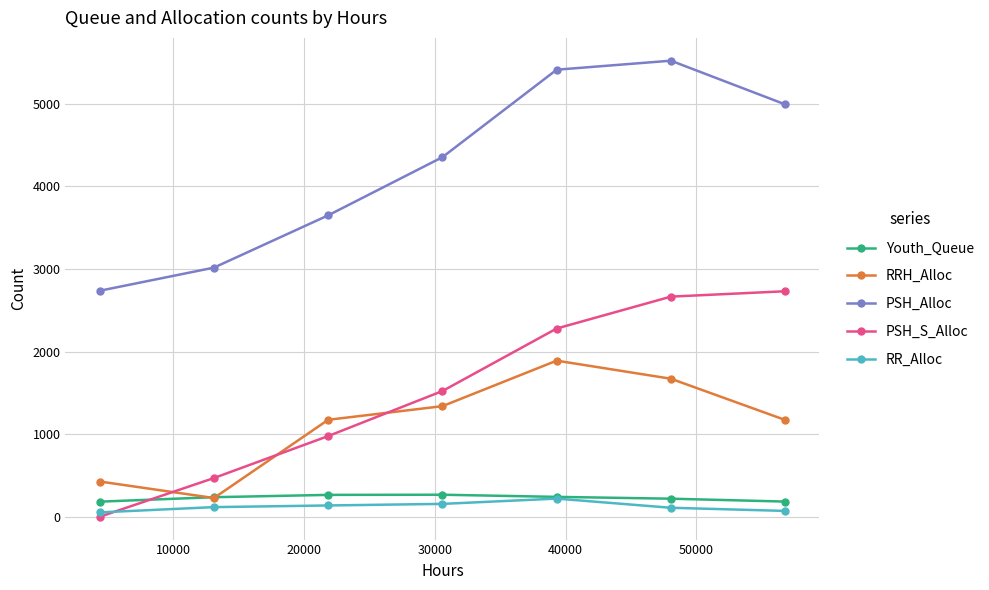

True or false: PSH_Alloc and RR_Alloc intersect in this chart.

False